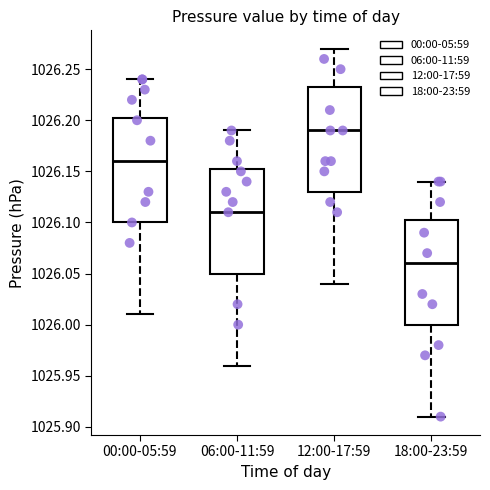

Which box's median line is the highest?

12:00-17:59